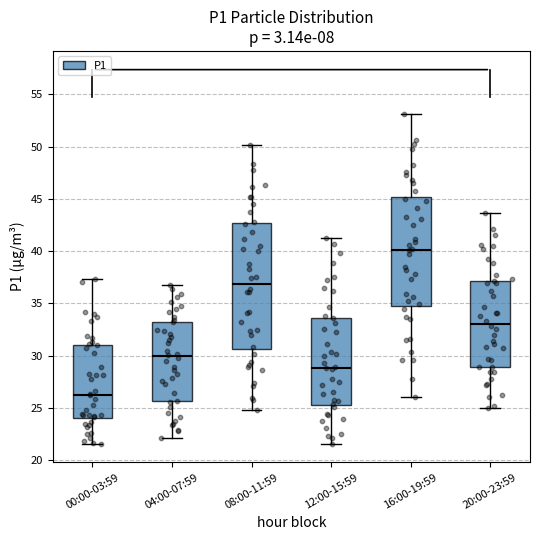

Which box has the lowest median line?

00:00-03:59